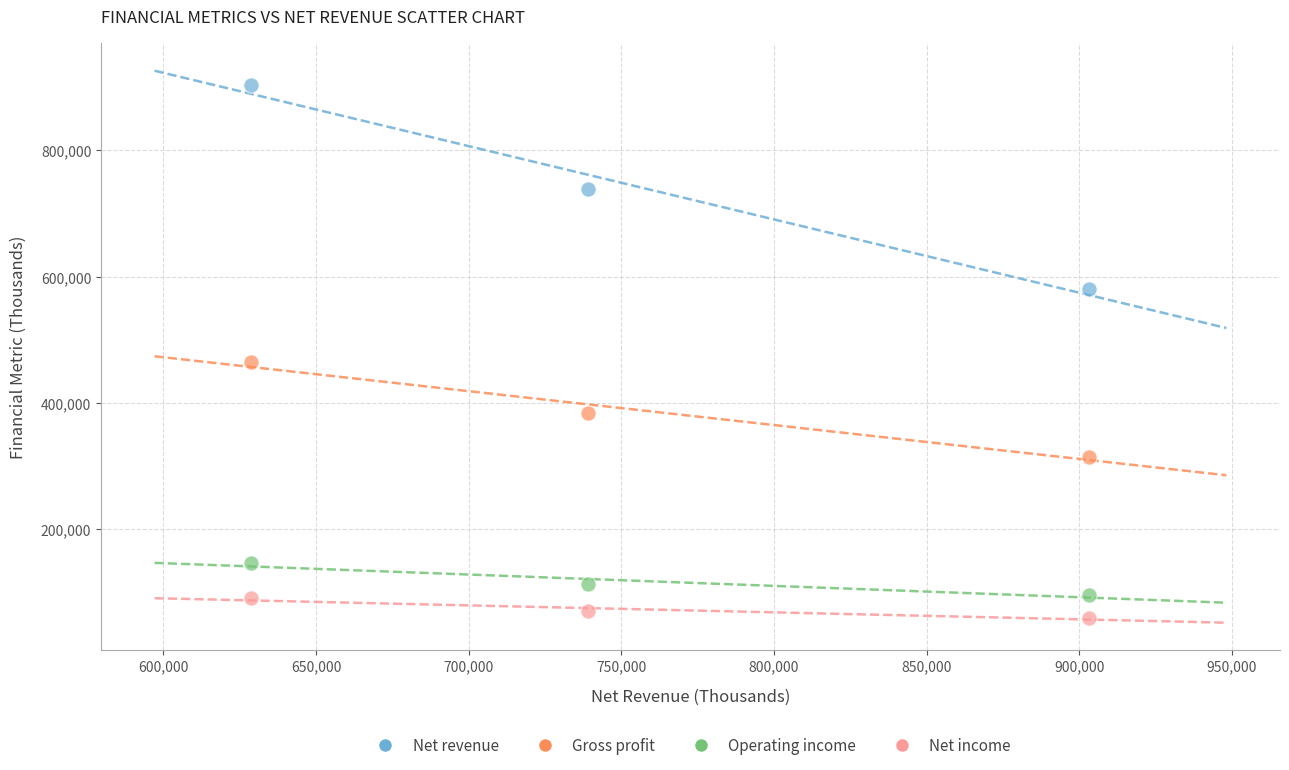

Which series has the widest spread of Y values?

Net revenue